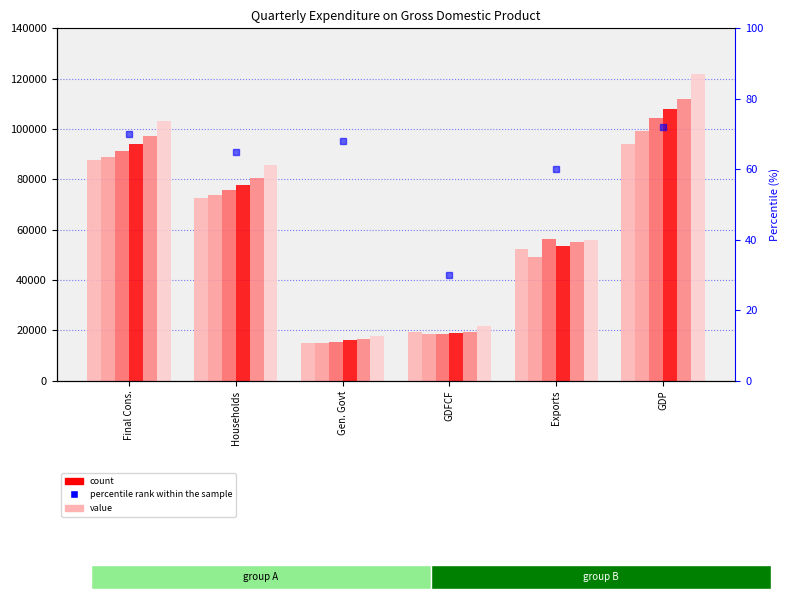

At which category is the sum across all series the highest?

GDP